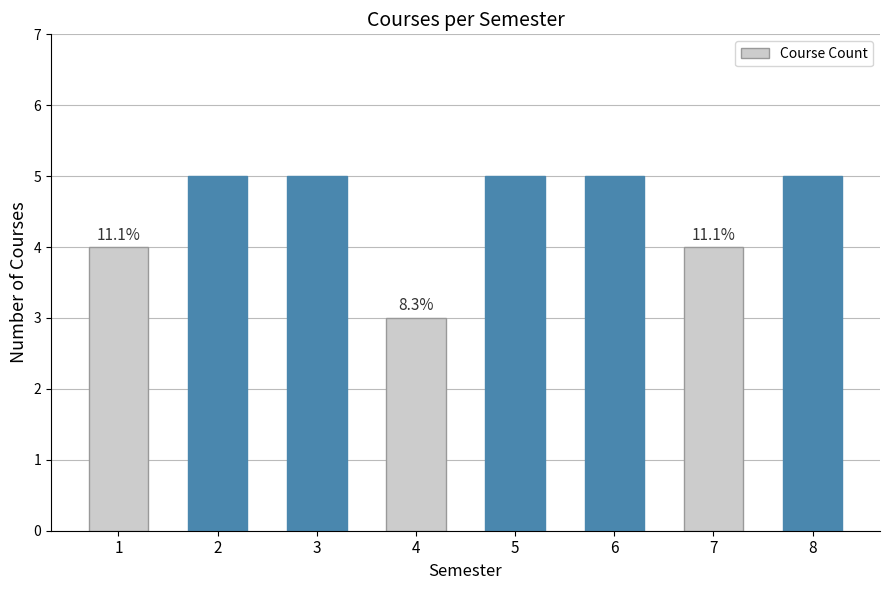

Between 8 and 1, which is larger?

8